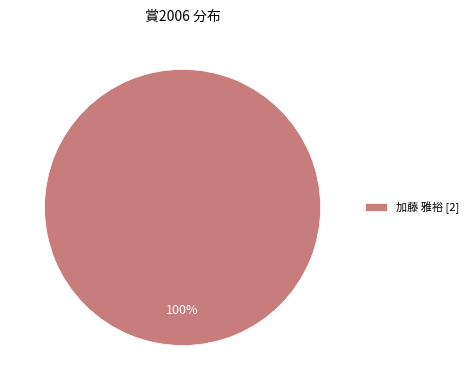

What percentage is the 加藤 雅裕 [2] slice, to the nearest percent?

100%